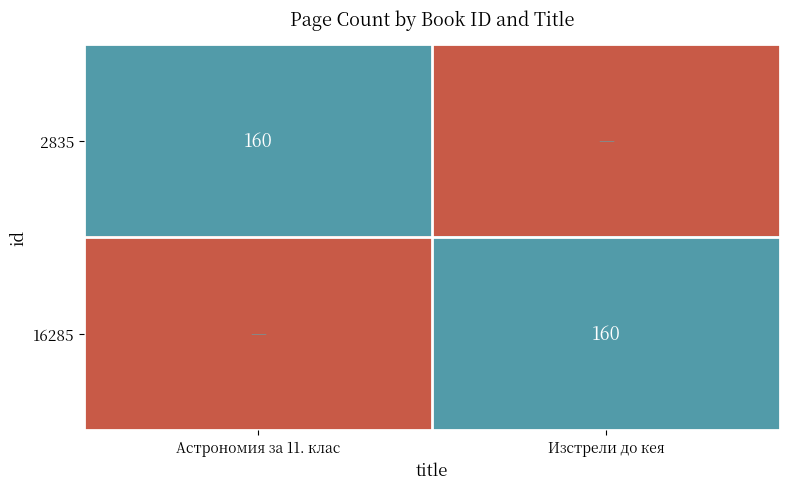

True or false: 2835 has a value of 160 at Астрономия за 11. клас.

True